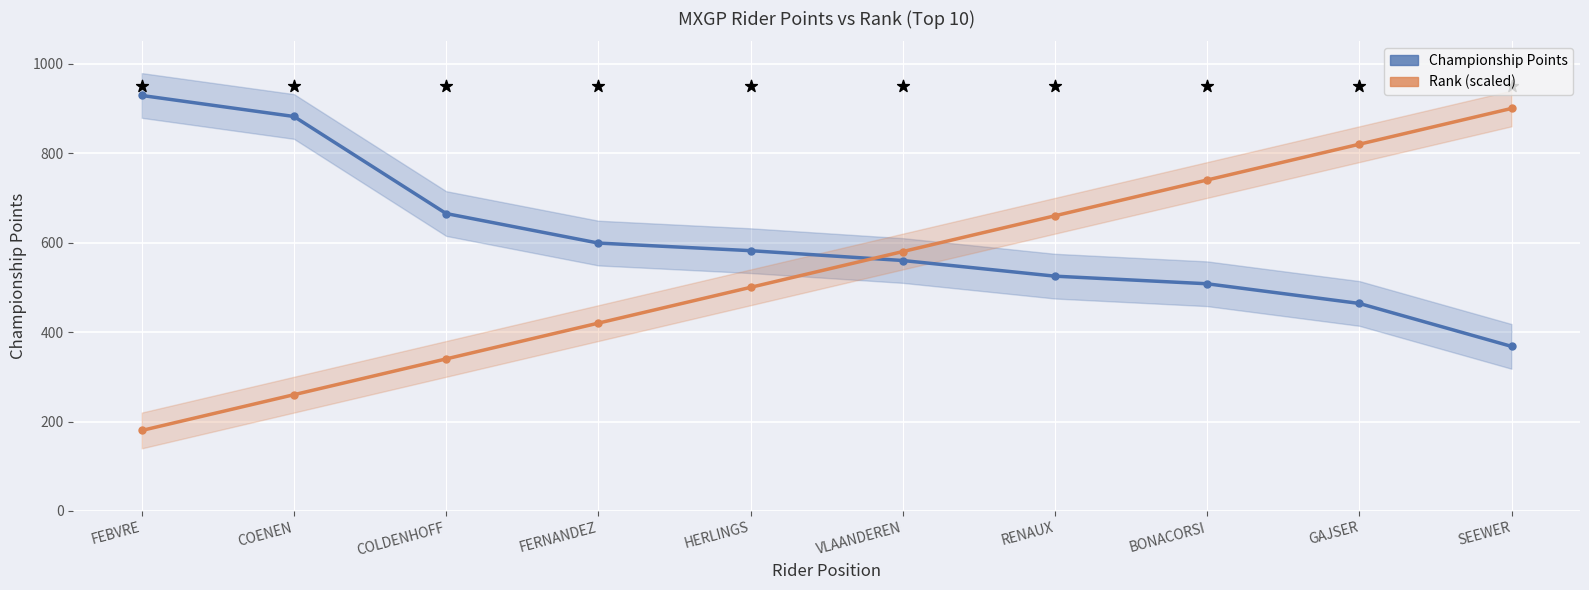

Which series has the widest spread of Y values?

Rank (scaled)